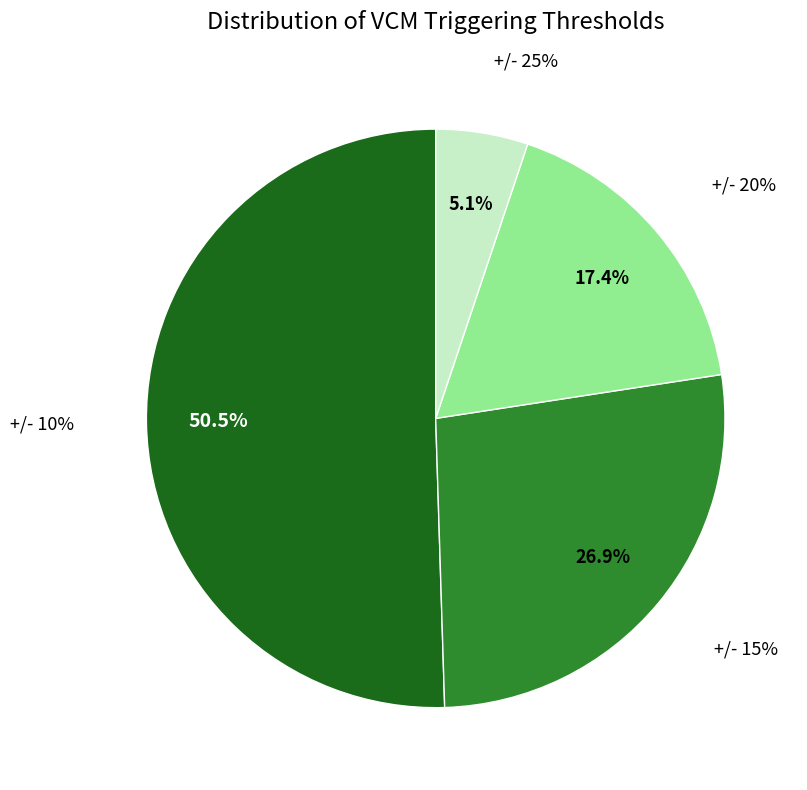

Approximately how many times larger is the value at +/- 25% compared to +/- 15%?

0.2